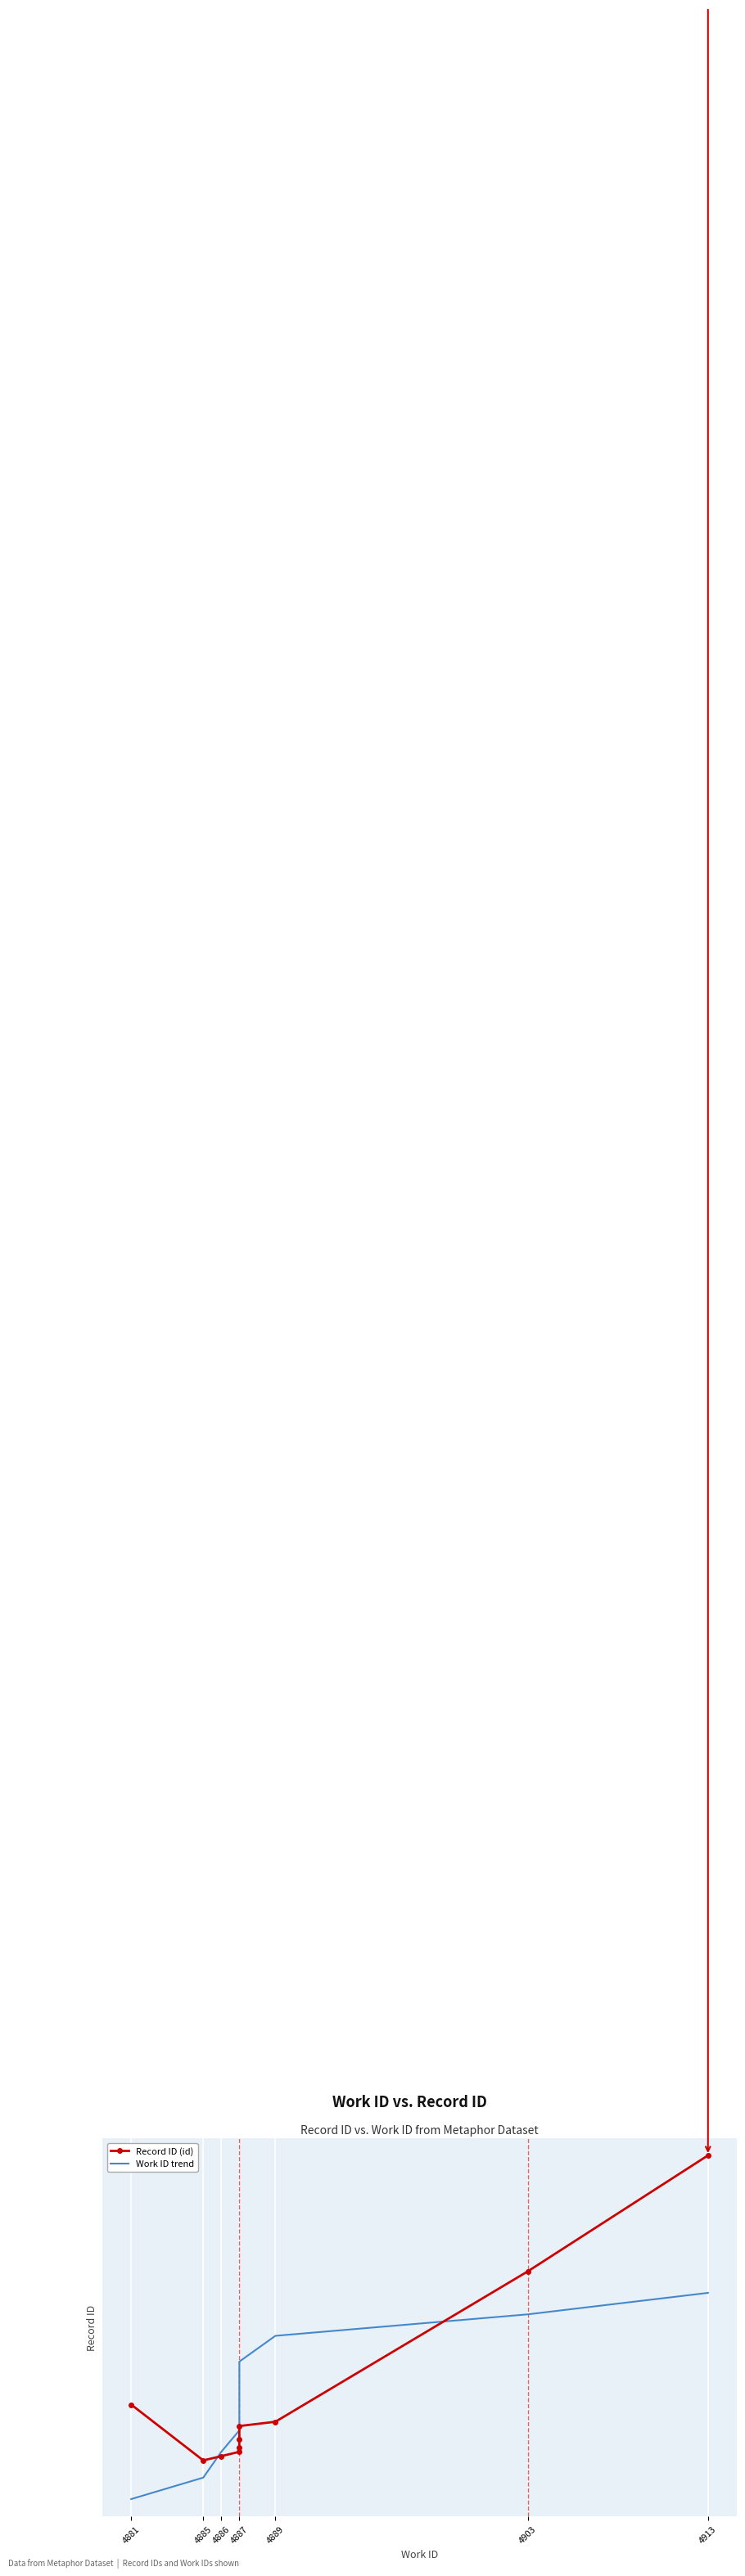

Rank the series by their average value, from lowest to highest.

Work ID trend, Record ID (id)